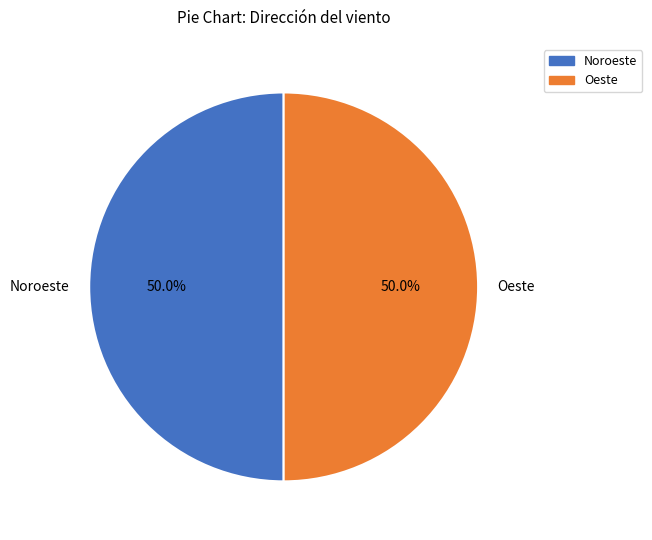

How much of the chart is everything except Noroeste?

50.0%